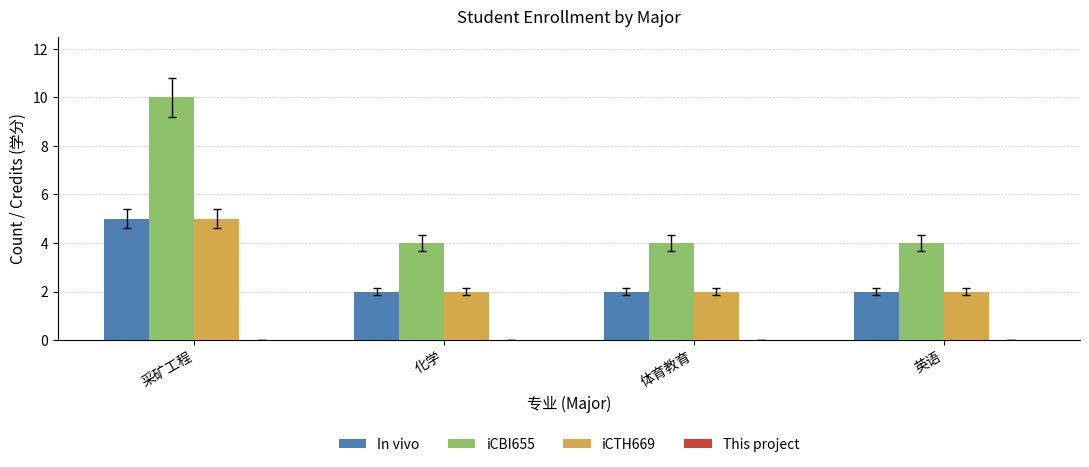

What is the label of the 4th bar from the left?

英语